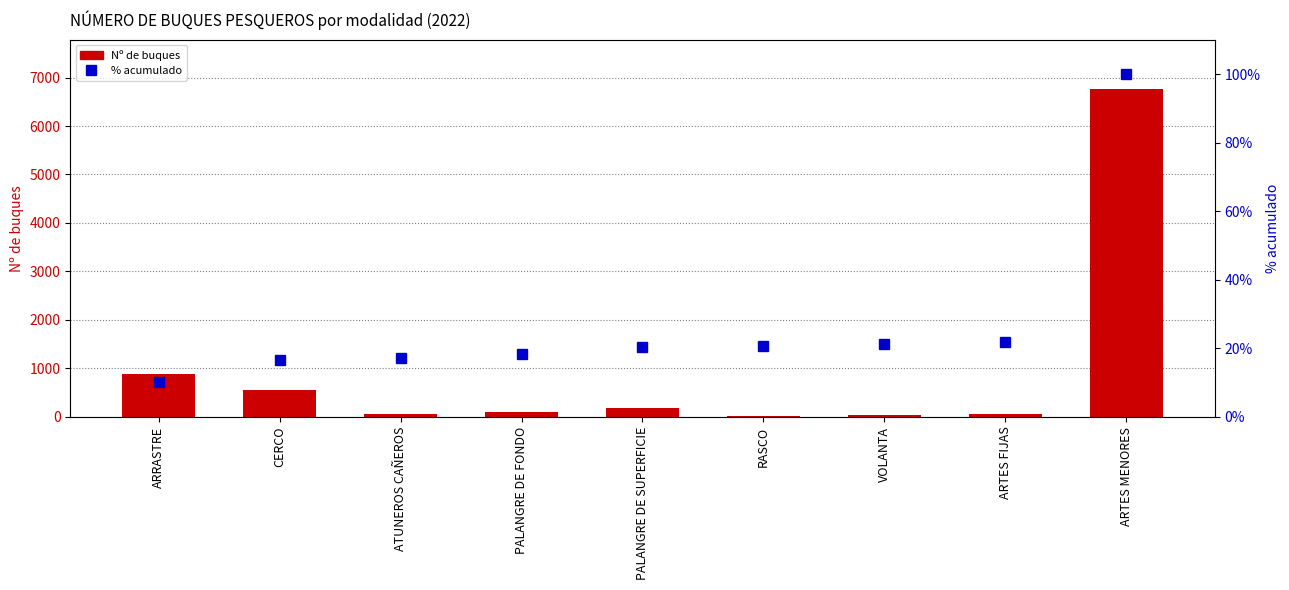

Reading left to right, what are all the values shown in this chart?

Nº de buques: 884.0	550.0	53.0	98.0	188.0	21.0	40.0	58.0	6765.0
% acumulado: 10.2	16.6	17.2	18.3	20.5	20.7	21.2	21.9	100.0